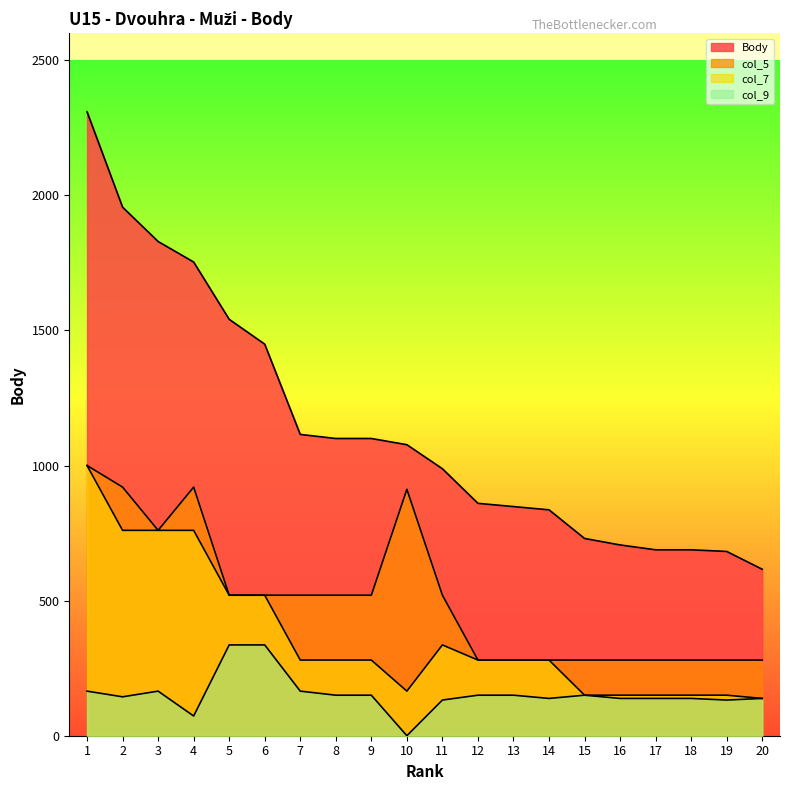

Count the number of categories in the chart.

20